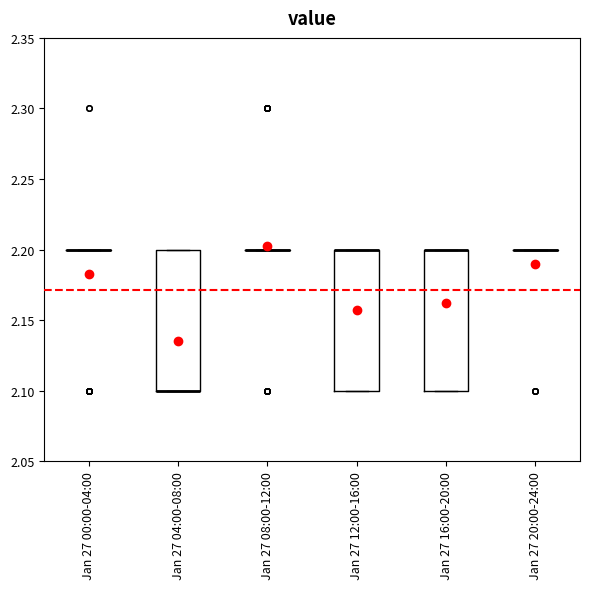

Reading left to right, transcribe this box plot: for each box, give where its median line is, the range the box spans, and where its two whiskers end, as read against the y-axis. The values are not printed on the chart, so give them approximately, as read against the axis.

Jan 27 00:00-04:00: box collapsed to a line at 2.2, whiskers 2.2 to 2.2
Jan 27 04:00-08:00: median 2.1 (drawn on the box's lower edge), box 2.1 to 2.2, whiskers 2.1 to 2.2
Jan 27 08:00-12:00: box collapsed to a line at 2.2, whiskers 2.2 to 2.2
Jan 27 12:00-16:00: median 2.2 (drawn on the box's upper edge), box 2.1 to 2.2, whiskers 2.1 to 2.2
Jan 27 16:00-20:00: median 2.2 (drawn on the box's upper edge), box 2.1 to 2.2, whiskers 2.1 to 2.2
Jan 27 20:00-24:00: box collapsed to a line at 2.2, whiskers 2.2 to 2.2